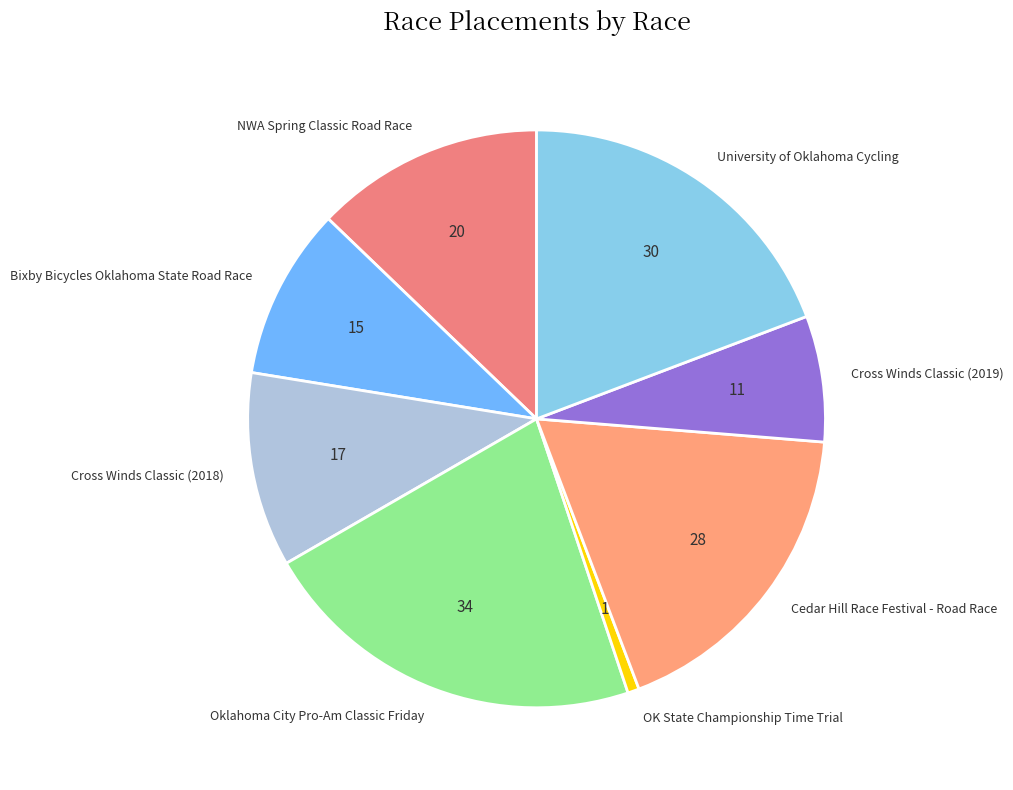

What is the ratio of the value at Bixby Bicycles Oklahoma State Road Race to the value at Cross Winds Classic (2019)?

1.4